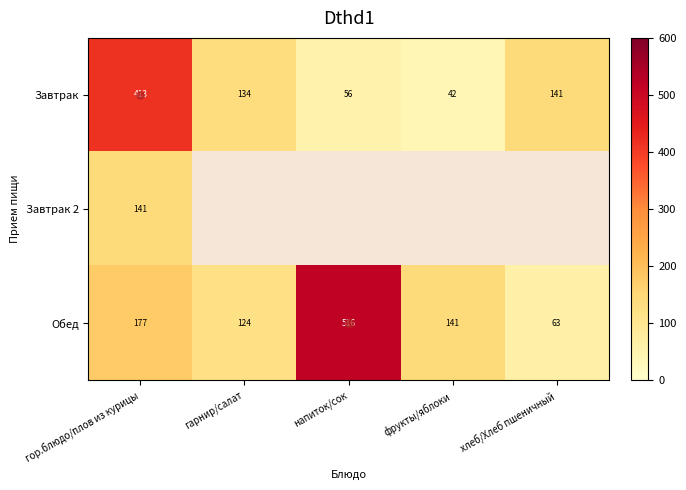

What is the sum of all Обед values?

1021.0